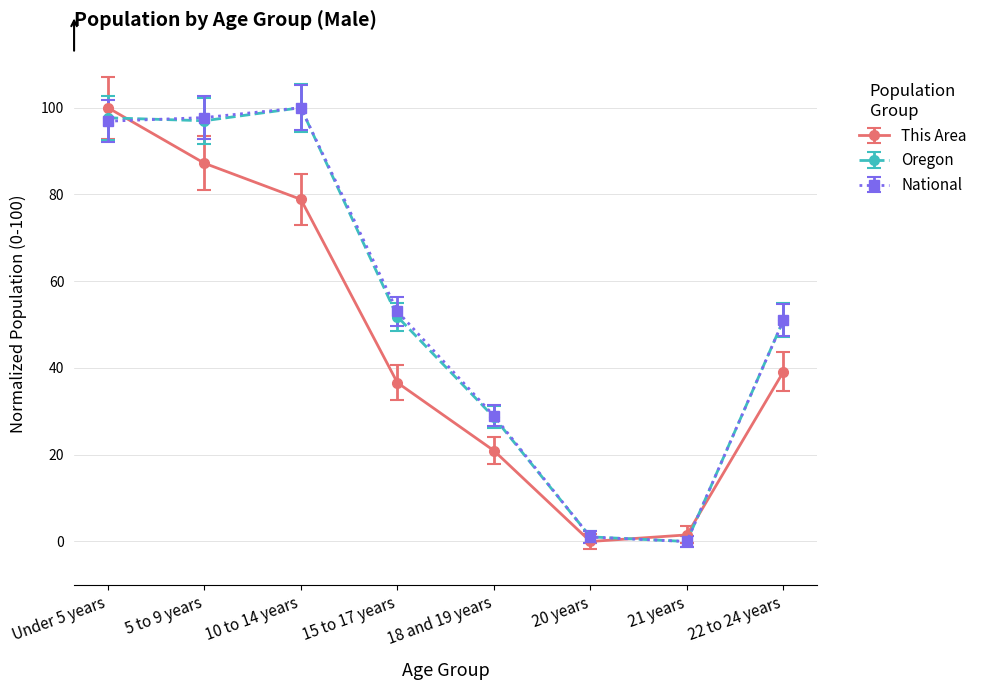

What is the total value across all series at 5 to 9 years?

281.9